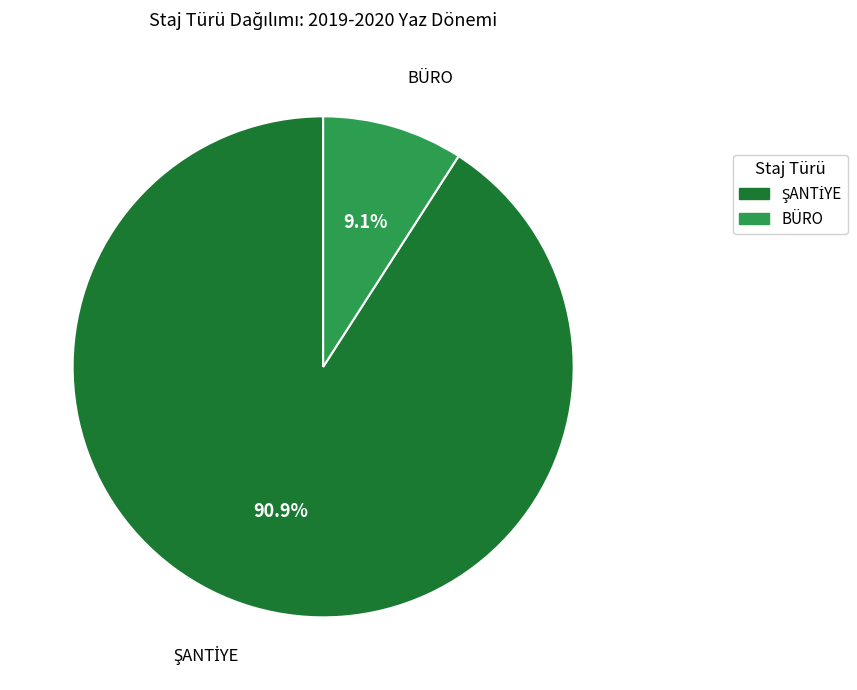

Which category has the smallest portion of the pie?

BÜRO